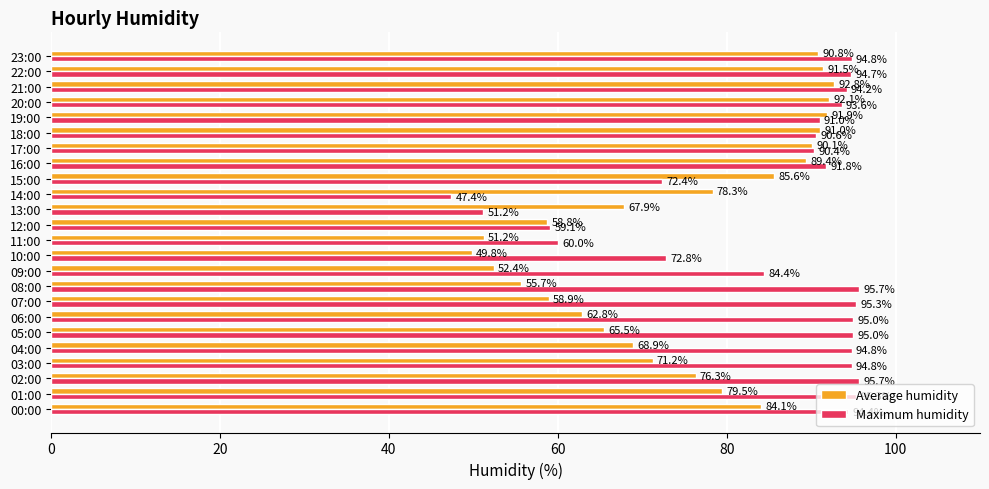

What is the difference between the maximum and minimum values in the Average humidity series?

42.9